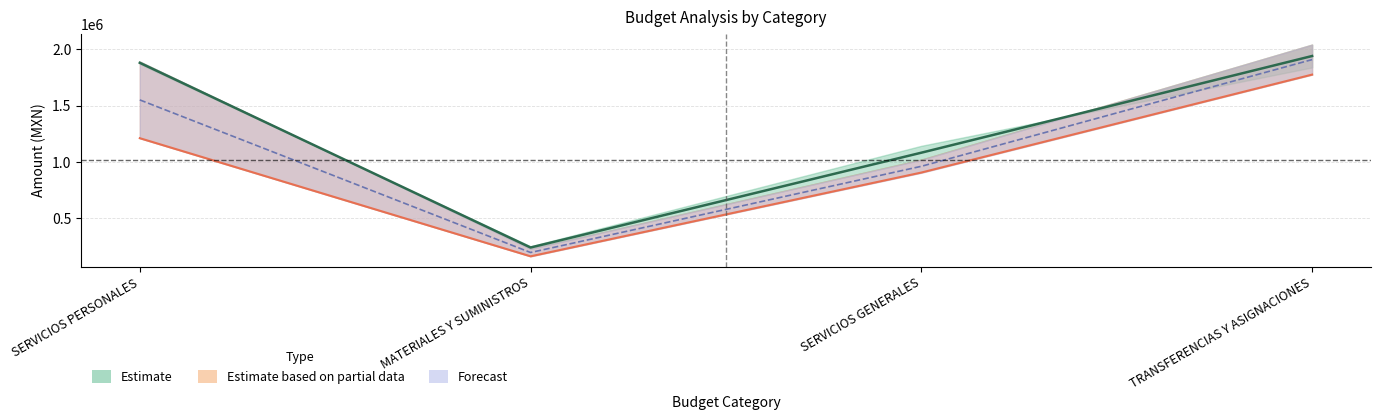

Reading left to right, extract all data points from this chart.

APROBADO: 1879277.4	242653.2	1082709.7	1939414.0
MODIFICADO: 1550502.4	198348.7	962154.3	1907594.7
DEVENGADO: 1211243.4	164590.9	906816.3	1774626.2